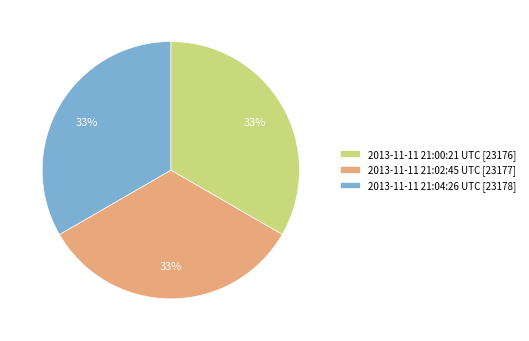

What percentage is the 2013-11-11 21:04:26 UTC [23178] slice, to the nearest percent?

33%